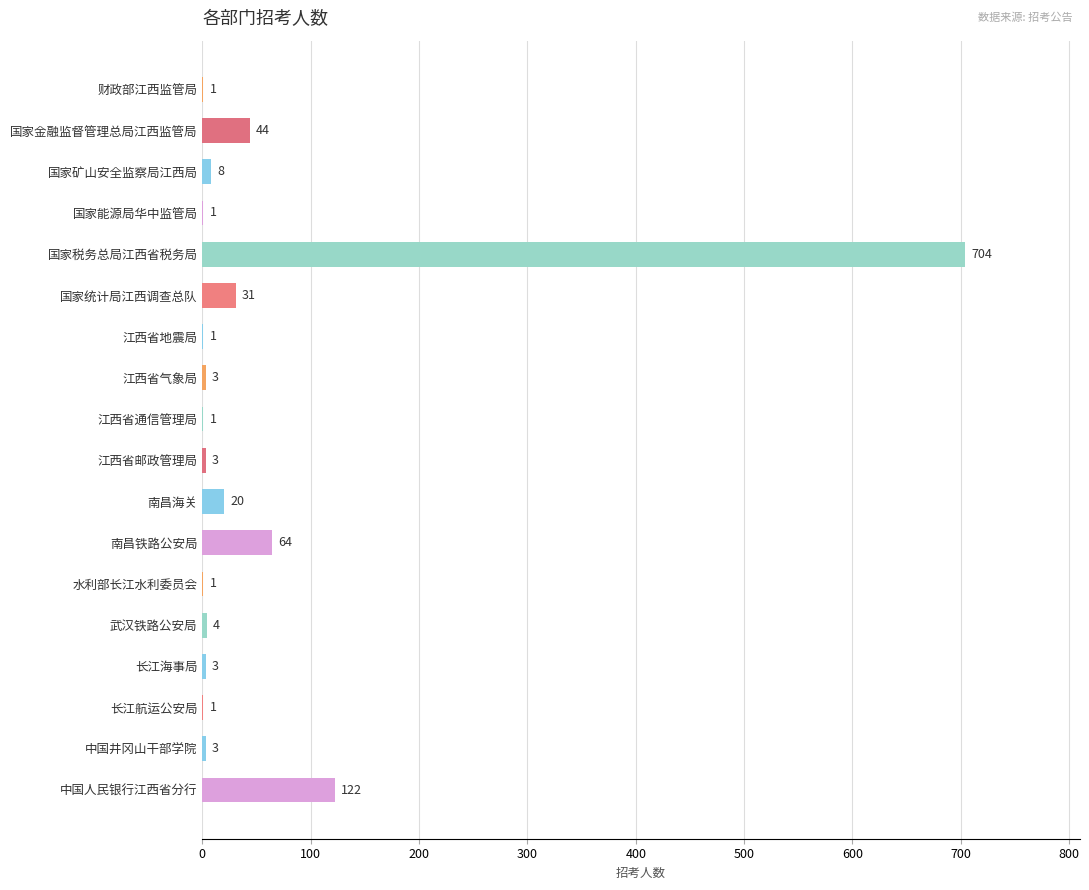

What is the greatest value displayed?

704